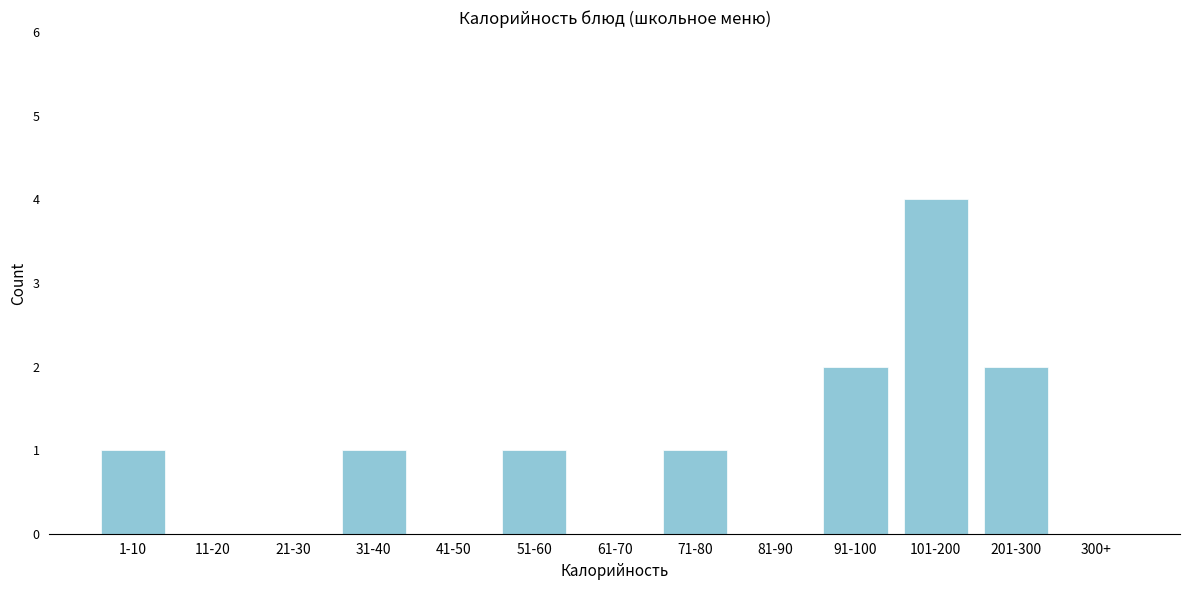

Reading left to right, transcribe all the data shown in this chart.

1-10=1	11-20=0	21-30=0	31-40=1	41-50=0	51-60=1	61-70=0	71-80=1	81-90=0	91-100=2	101-200=4	201-300=2	300+=0